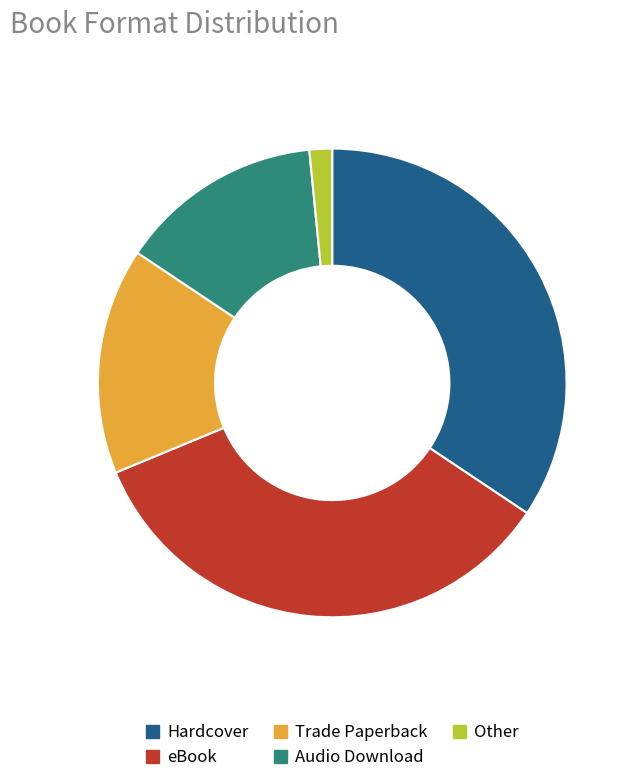

Between Trade Paperback and Other, which is larger?

Trade Paperback